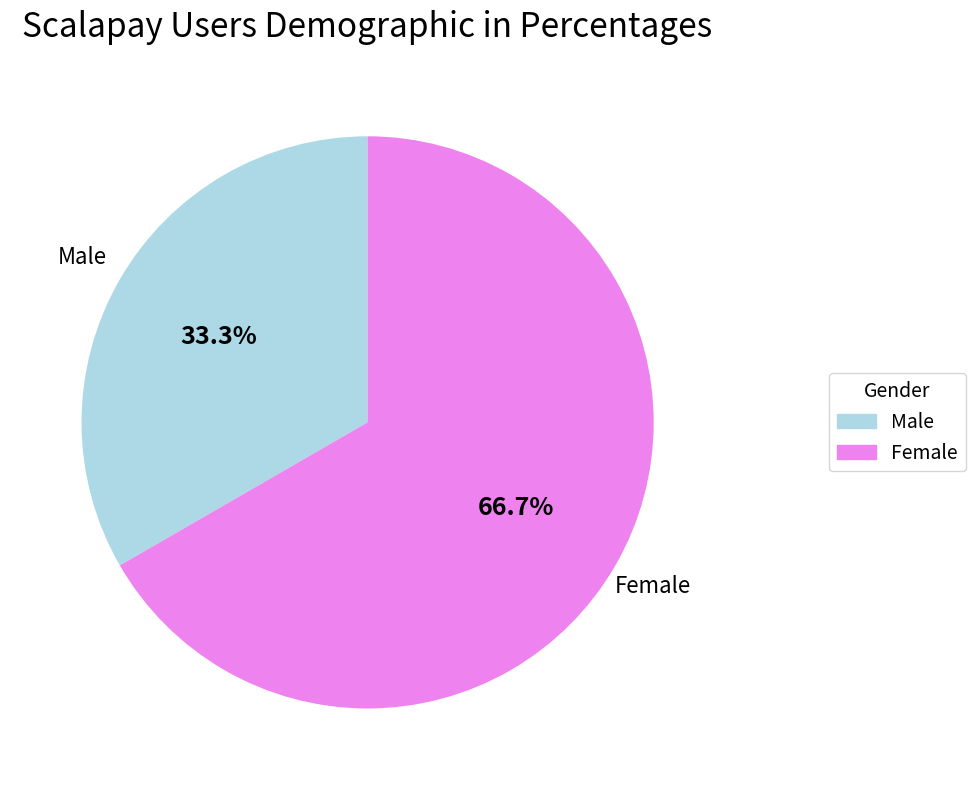

Approximately how many times larger is the value at Female compared to Male?

2.0